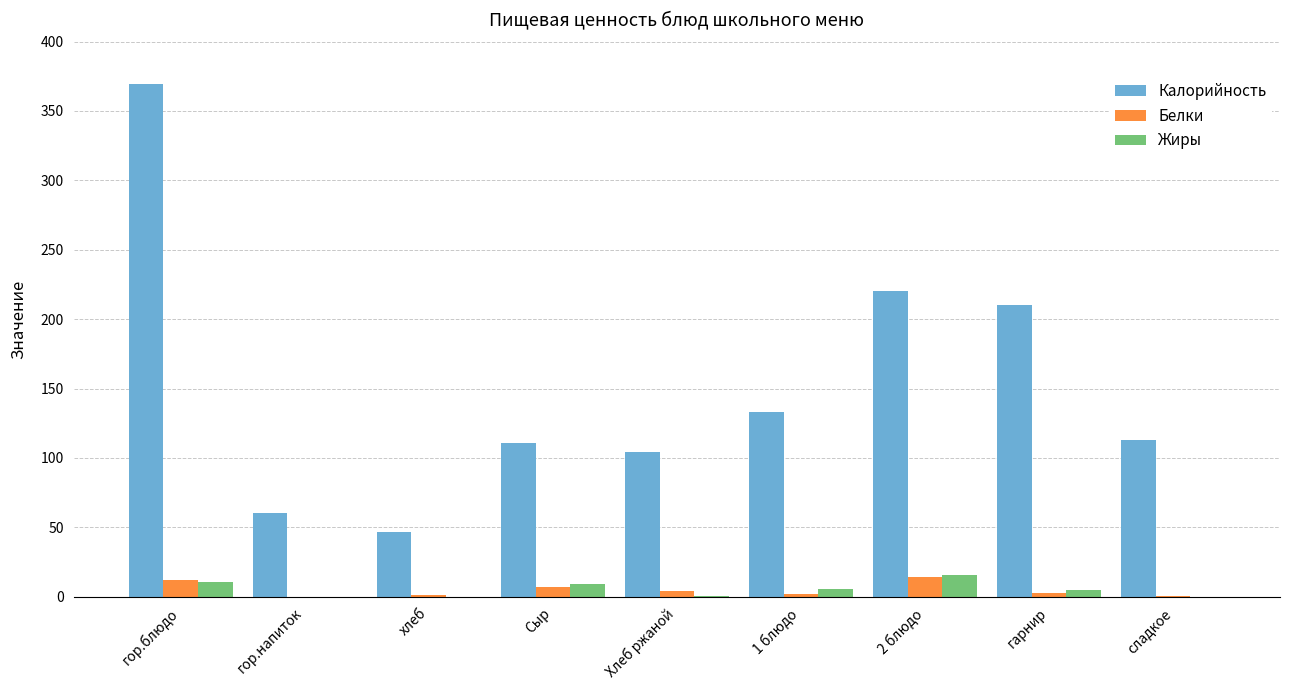

True or false: Калорийность has a value of 210.0 at гарнир.

True